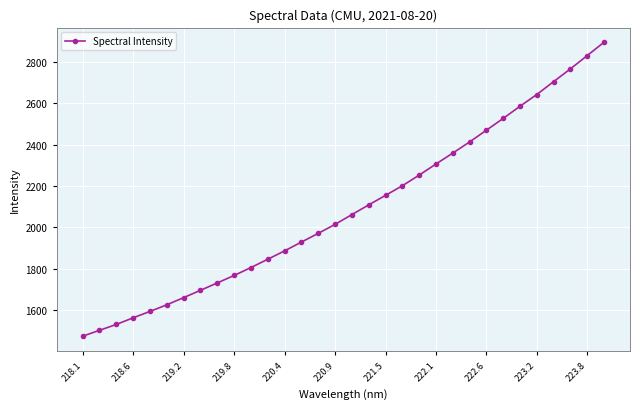

True or false: the data has more than 0 interior local peaks.

False